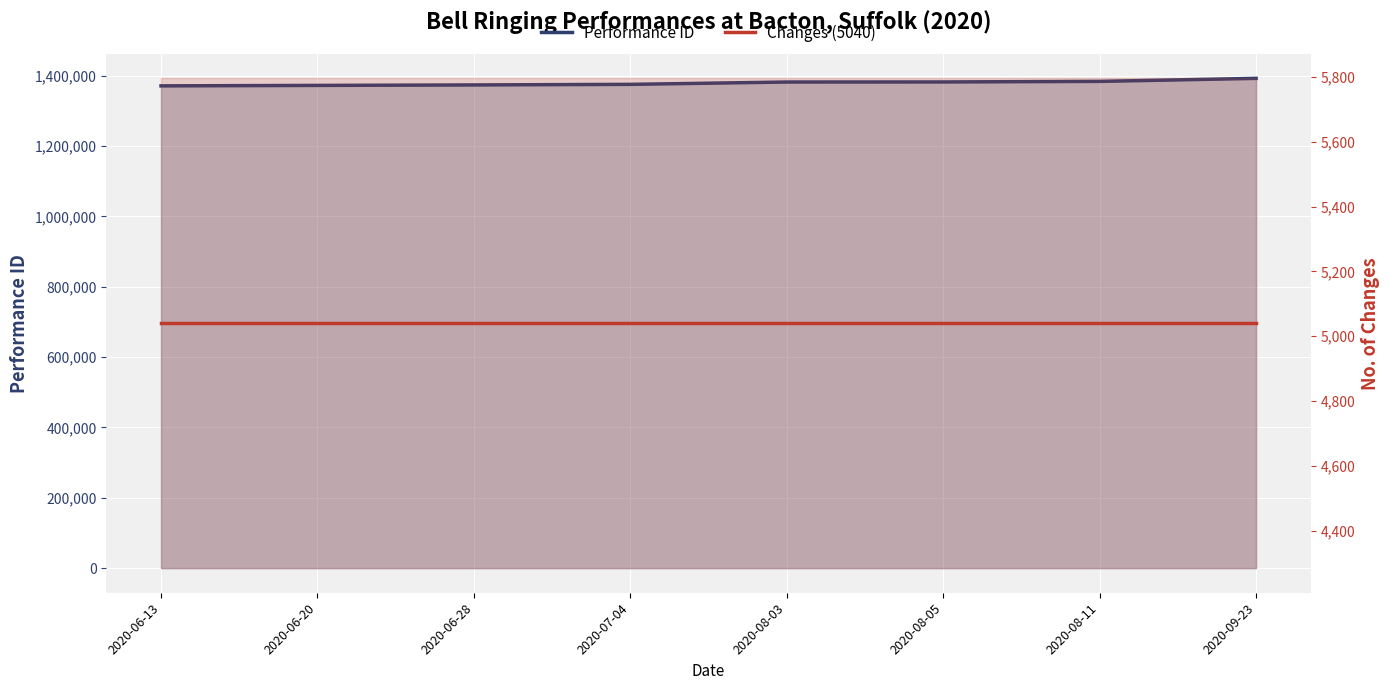

True or false: Changes (5040) and Performance ID cross at least once.

False